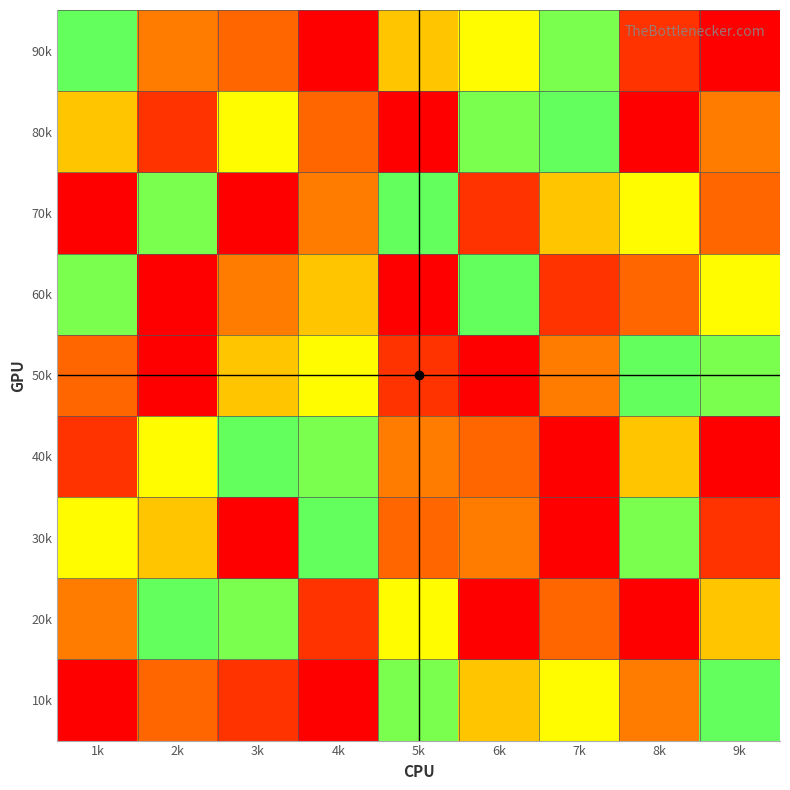

Reading left to right, transcribe all the data shown in this chart.

10k: 1k=9	2k=3	3k=2	4k=1	5k=5	6k=4	7k=7	8k=8	9k=6
20k: 1k=8	2k=6	3k=5	4k=2	5k=7	6k=9	7k=3	8k=1	9k=4
30k: 1k=7	2k=4	3k=1	4k=6	5k=3	6k=8	7k=9	8k=5	9k=2
40k: 1k=2	2k=7	3k=6	4k=5	5k=8	6k=3	7k=1	8k=4	9k=9
50k: 1k=3	2k=9	3k=4	4k=7	5k=2	6k=1	7k=8	8k=6	9k=5
60k: 1k=5	2k=1	3k=8	4k=4	5k=9	6k=6	7k=2	8k=3	9k=7
70k: 1k=1	2k=5	3k=9	4k=8	5k=6	6k=2	7k=4	8k=7	9k=3
80k: 1k=4	2k=2	3k=7	4k=3	5k=1	6k=5	7k=6	8k=9	9k=8
90k: 1k=6	2k=8	3k=3	4k=9	5k=4	6k=7	7k=5	8k=2	9k=1